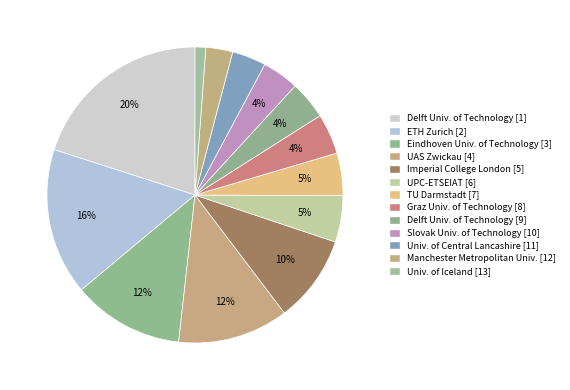

To the nearest percent, what is the average slice percentage?

8%